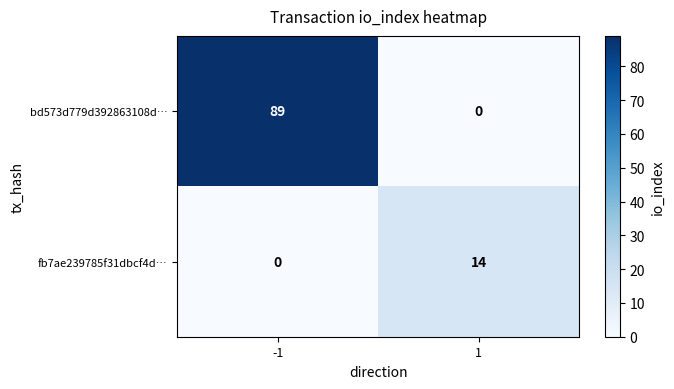

Read the bd573d779d392863108d… value at -1.

89